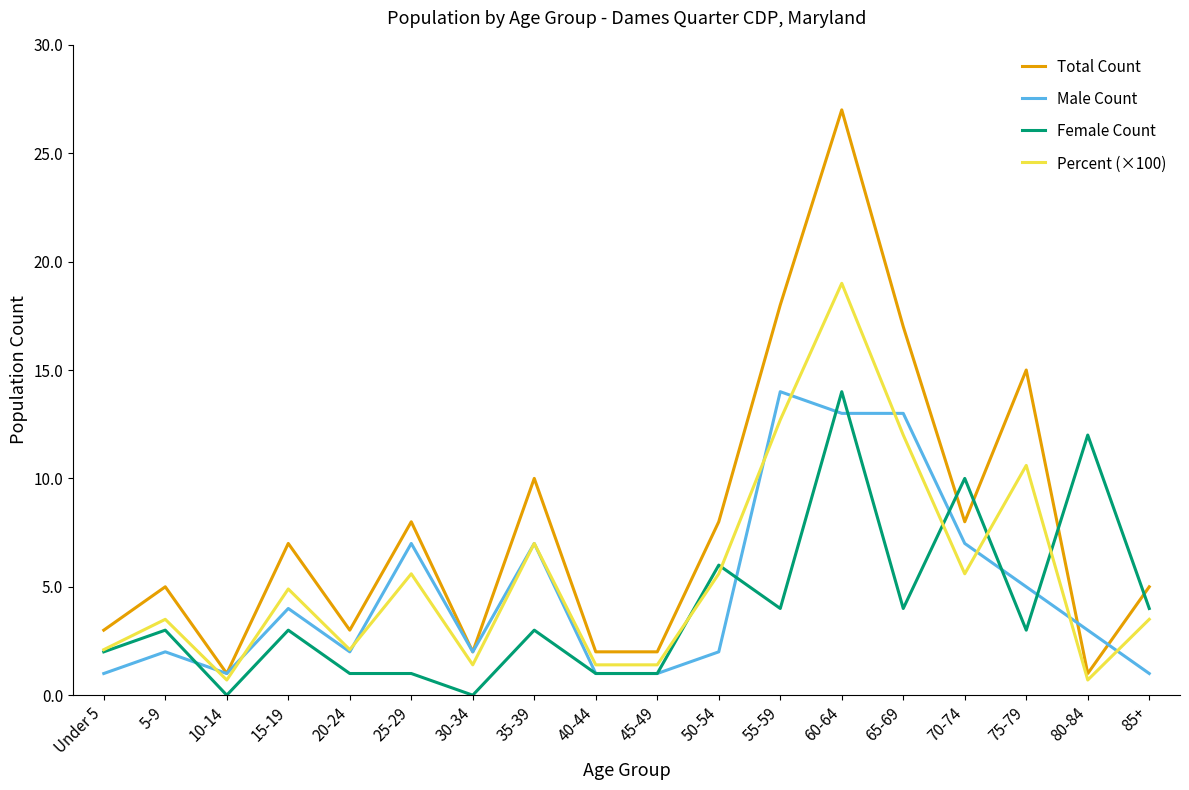

What is the difference between the maximum and minimum values in the Female Count series?

14.0